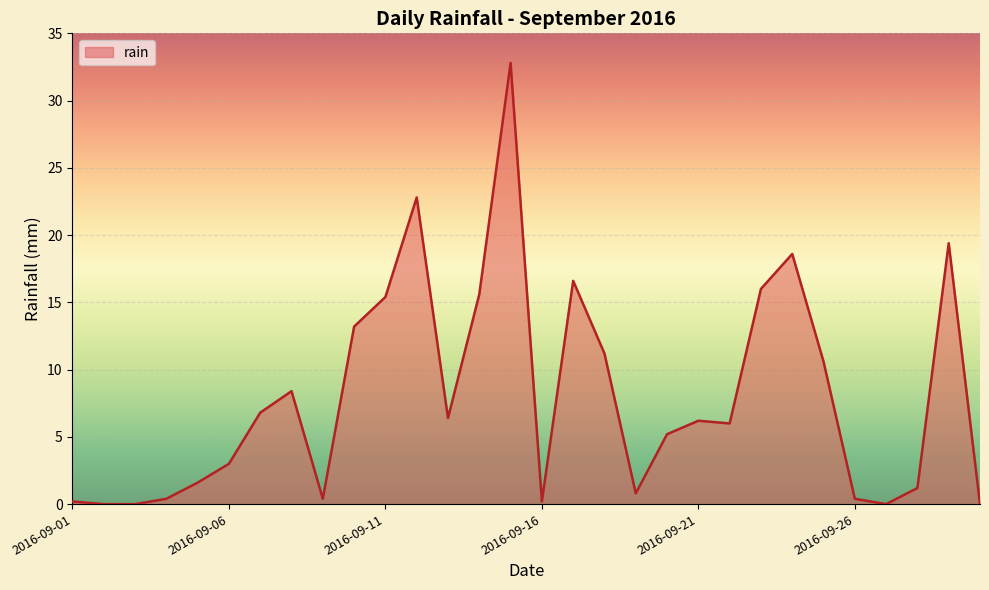

What is the difference between the maximum and minimum values?

32.8